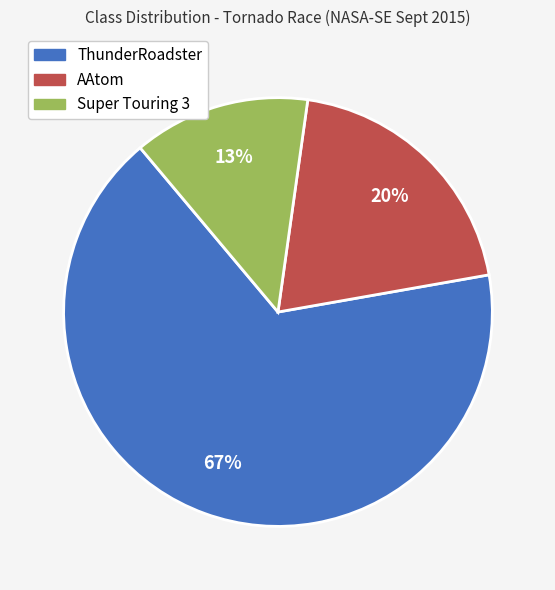

How many slices are in this pie chart?

3